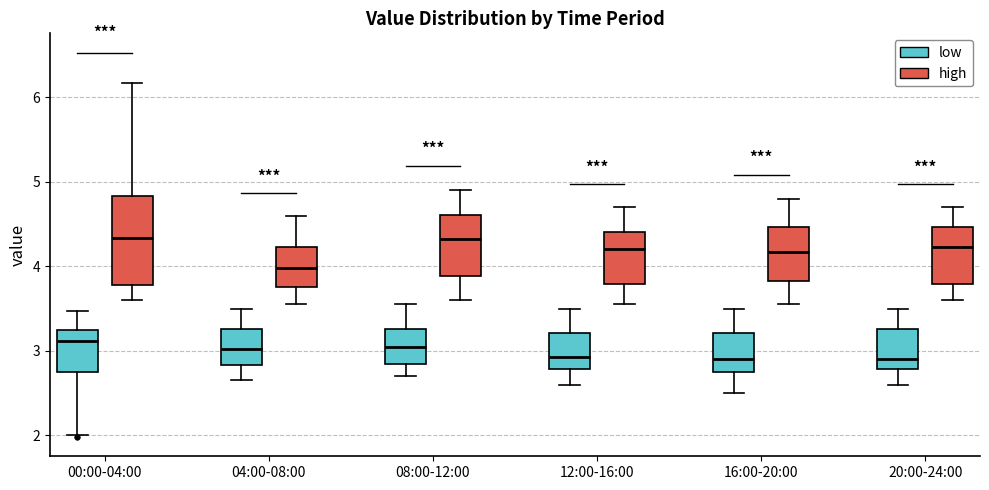

Reading left to right, transcribe this box plot: for each box, give where its median line is, the range the box spans, and where its two whiskers end, as read against the y-axis. The values are not printed on the chart, so give them approximately, as read against the axis.

00:00-04:00 (low): median 3.1, box 2.8 to 3.3, whiskers 2.0 to 3.5
00:00-04:00 (high): median 4.3, box 3.8 to 4.8, whiskers 3.6 to 6.2
04:00-08:00 (low): median 3.0, box 2.8 to 3.3, whiskers 2.7 to 3.5
04:00-08:00 (high): median 4.0, box 3.8 to 4.2, whiskers 3.6 to 4.6
08:00-12:00 (low): median 3.1, box 2.9 to 3.3, whiskers 2.7 to 3.6
08:00-12:00 (high): median 4.3, box 3.9 to 4.6, whiskers 3.6 to 4.9
12:00-16:00 (low): median 2.9, box 2.8 to 3.2, whiskers 2.6 to 3.5
12:00-16:00 (high): median 4.2, box 3.8 to 4.4, whiskers 3.6 to 4.7
16:00-20:00 (low): median 2.9, box 2.8 to 3.2, whiskers 2.5 to 3.5
16:00-20:00 (high): median 4.2, box 3.8 to 4.5, whiskers 3.6 to 4.8
20:00-24:00 (low): median 2.9, box 2.8 to 3.3, whiskers 2.6 to 3.5
20:00-24:00 (high): median 4.2, box 3.8 to 4.5, whiskers 3.6 to 4.7